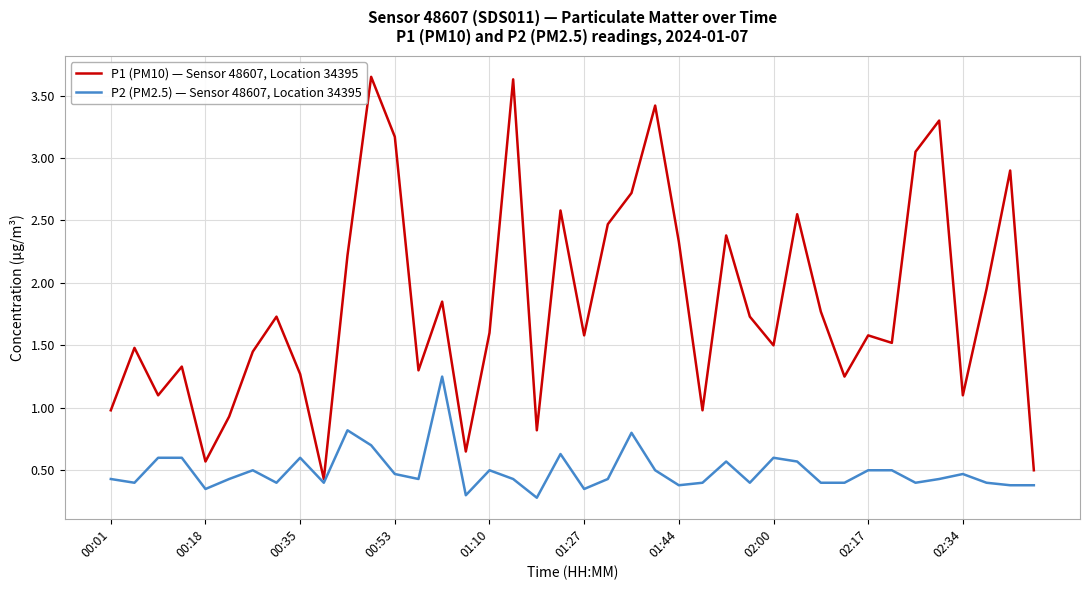

What is the lowest value of the P1 (PM10) — Sensor 48607, Location 34395 series?

0.4